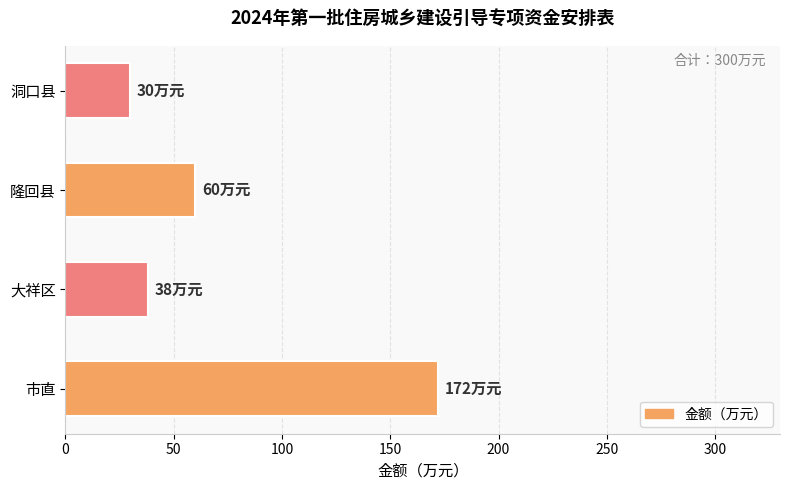

Reading bottom to top, list all the values displayed in this chart.

172	38	60	30